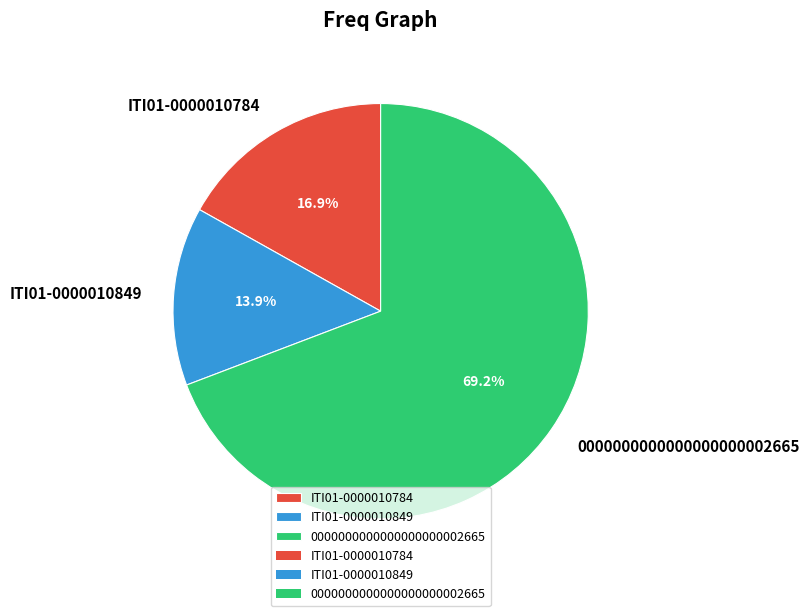

The 0000000000000000000002665 slice represents 57% of the pie. True or false?

False